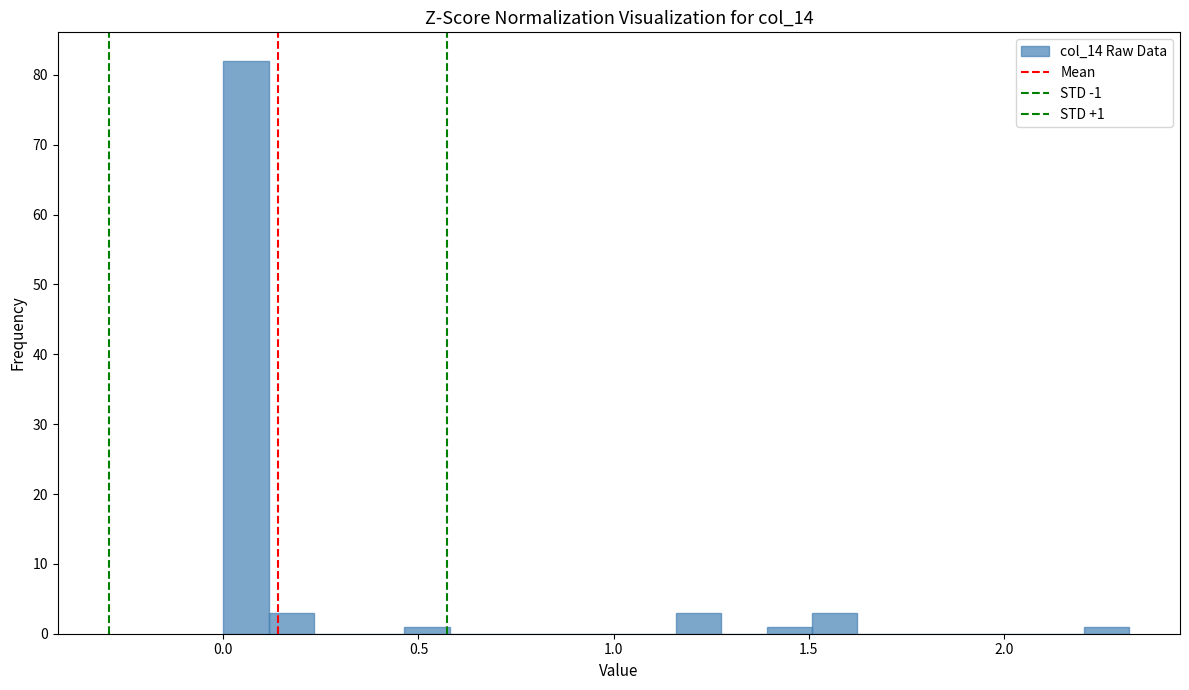

Around what value on the x-axis is the tallest bar? Give the approximate position of its centre, as read against the axis.

0.05